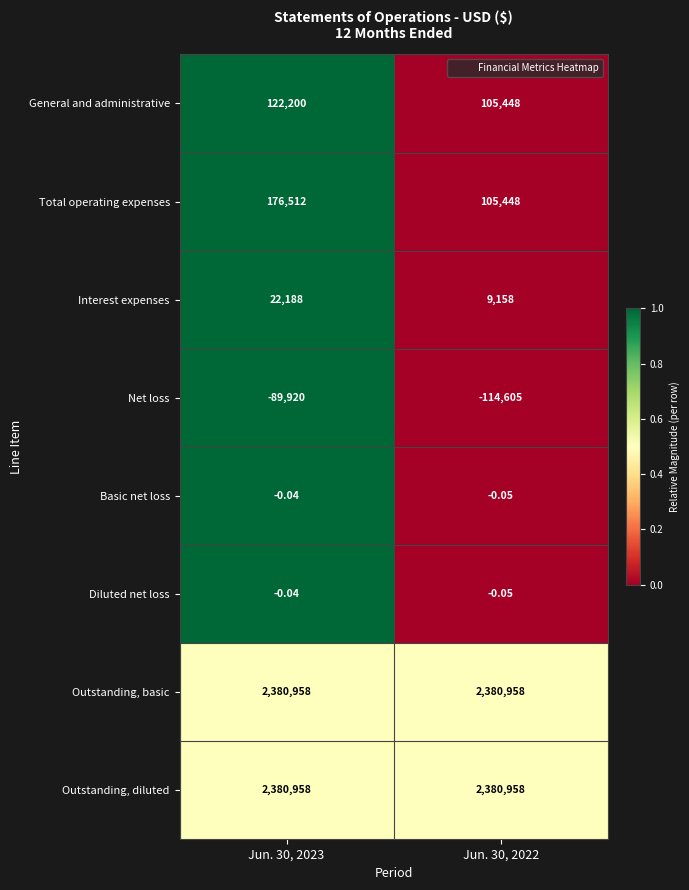

Which series has the widest spread of values?

Total operating expenses